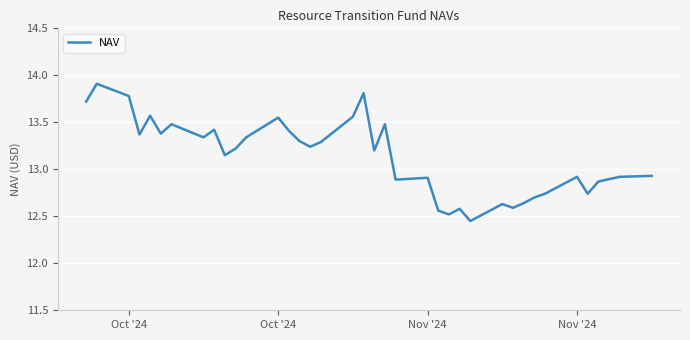

What is the greatest value displayed?

13.9